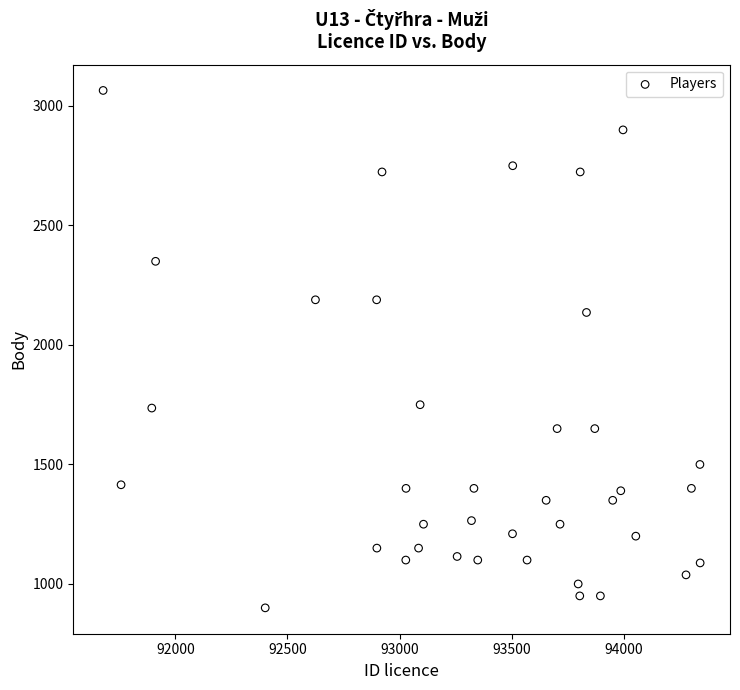

What is the range of X values (max minus min)?

2663